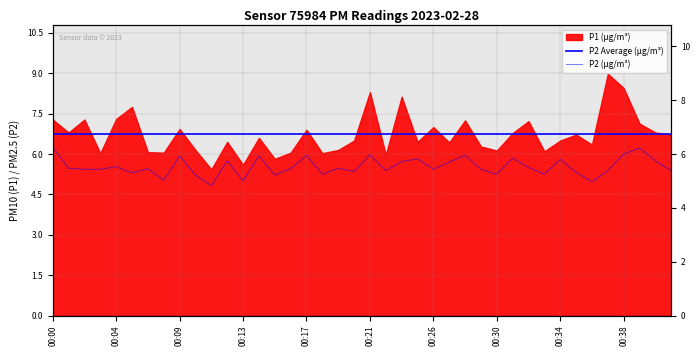

True or false: P2 Average (µg/m³) has more than 1 points higher than both neighbors.

False